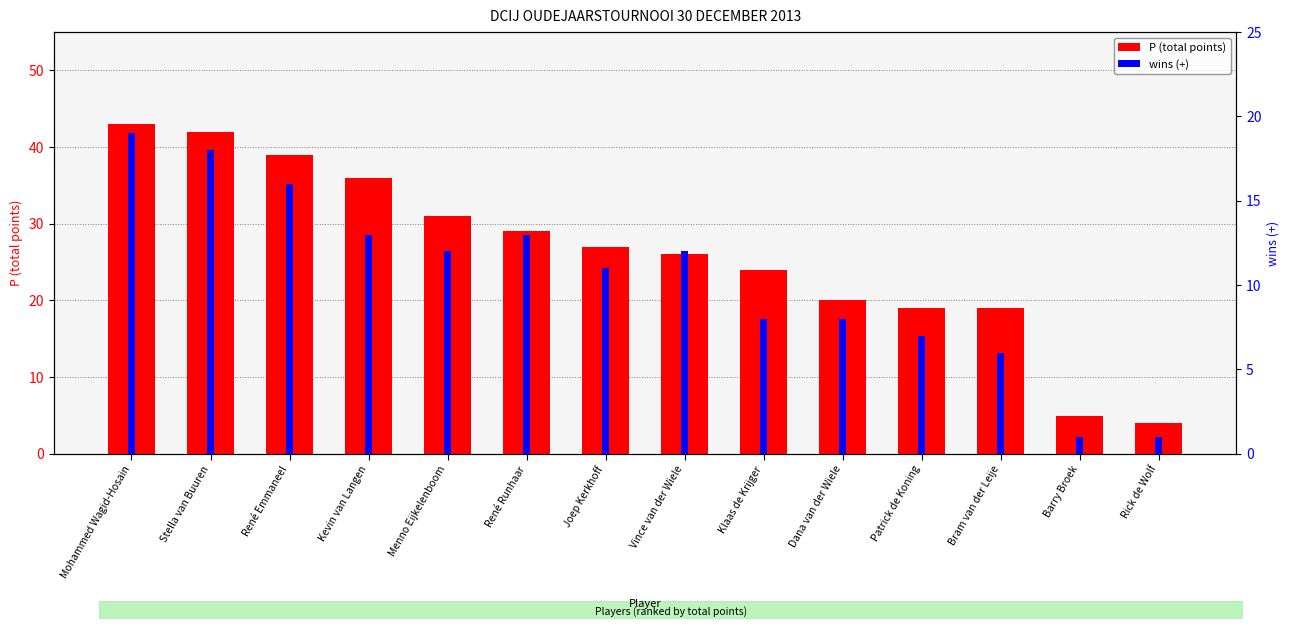

What is the value of the P (total points) bar at the 2nd from the left?

42